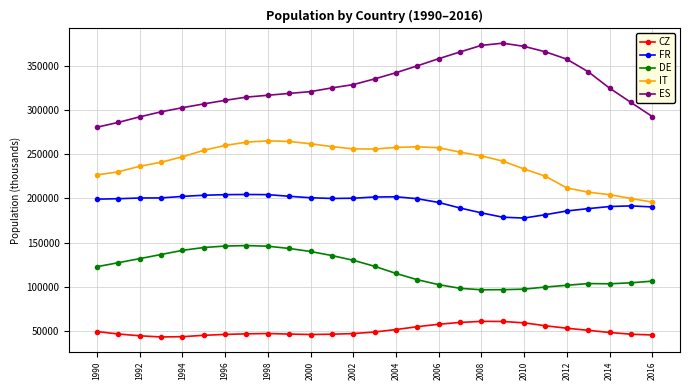

Which series has the largest total across all categories?

ES